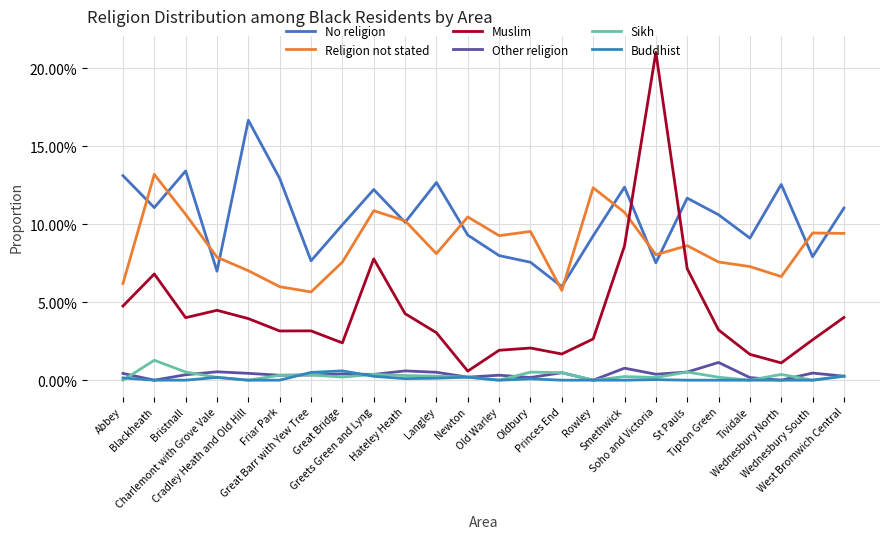

Is this an area chart (filled region under the line)?

No